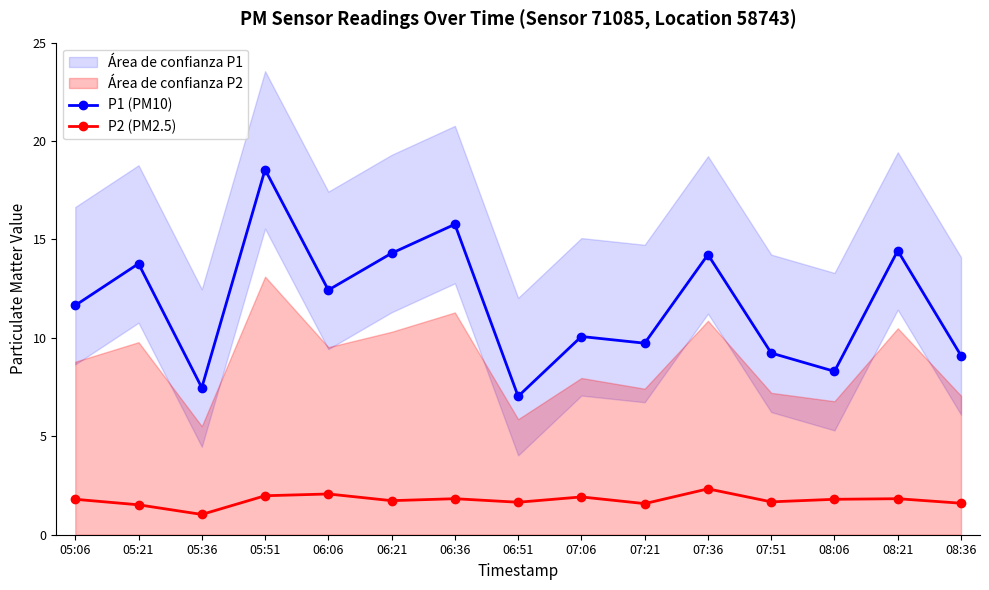

Reading right to left, transcribe all the data shown in this chart.

P1 (PM10): 9.1	14.4	8.3	9.2	14.2	9.7	10.1	7.0	15.8	14.3	12.4	18.6	7.5	13.8	11.7
P2 (PM2.5): 1.6	1.8	1.8	1.7	2.3	1.6	1.9	1.6	1.8	1.7	2.1	2.0	1.0	1.5	1.8